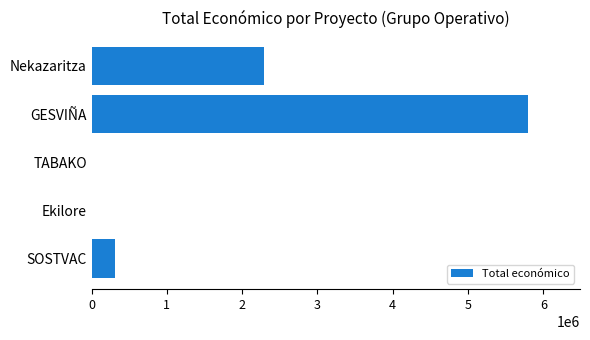

Is it true that the value at Nekazaritza is 758593?

False